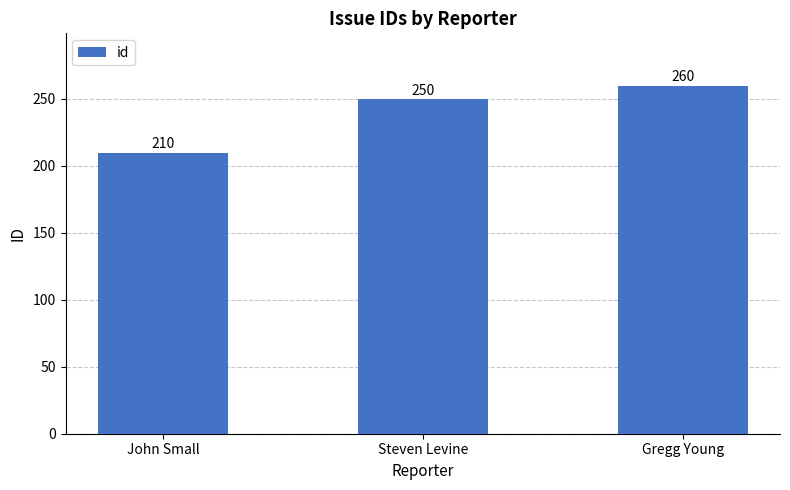

Rank the categories by value from highest to lowest.

Gregg Young, Steven Levine, John Small